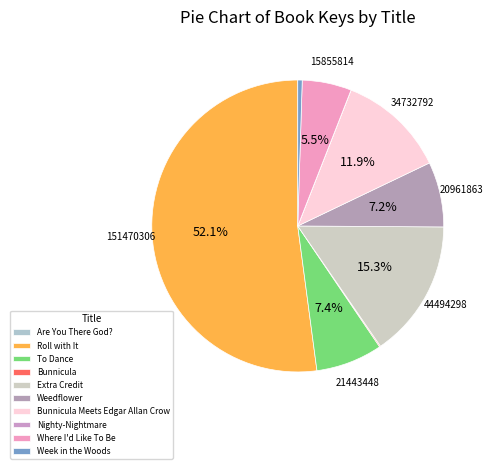

The Where I'd Like To Be slice represents 5% of the pie. True or false?

True